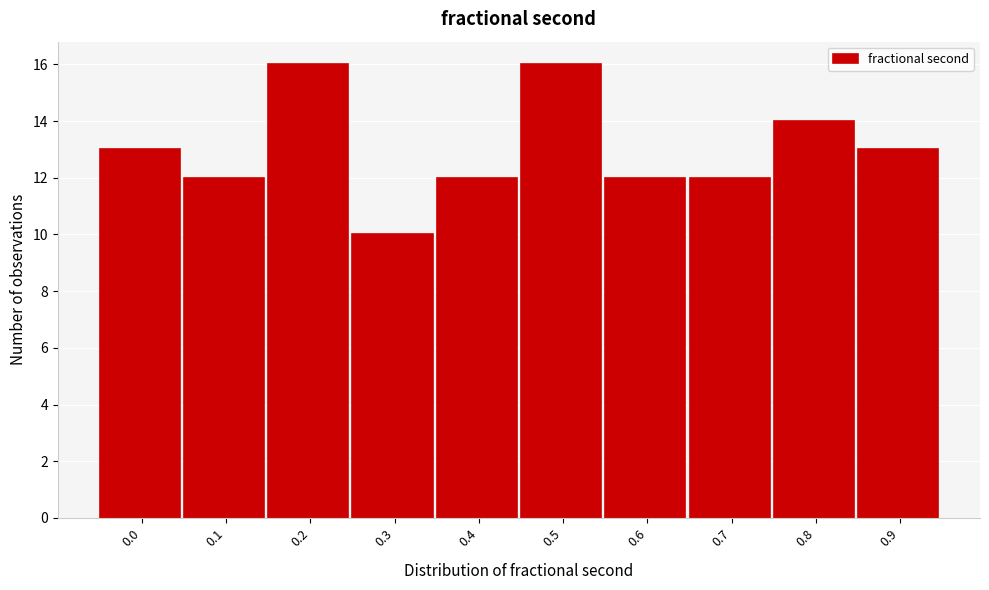

Reading left to right, extract all data points from this chart.

0.0=13	0.1=12	0.2=16	0.3=10	0.4=12	0.5=16	0.6=12	0.7=12	0.8=14	0.9=13